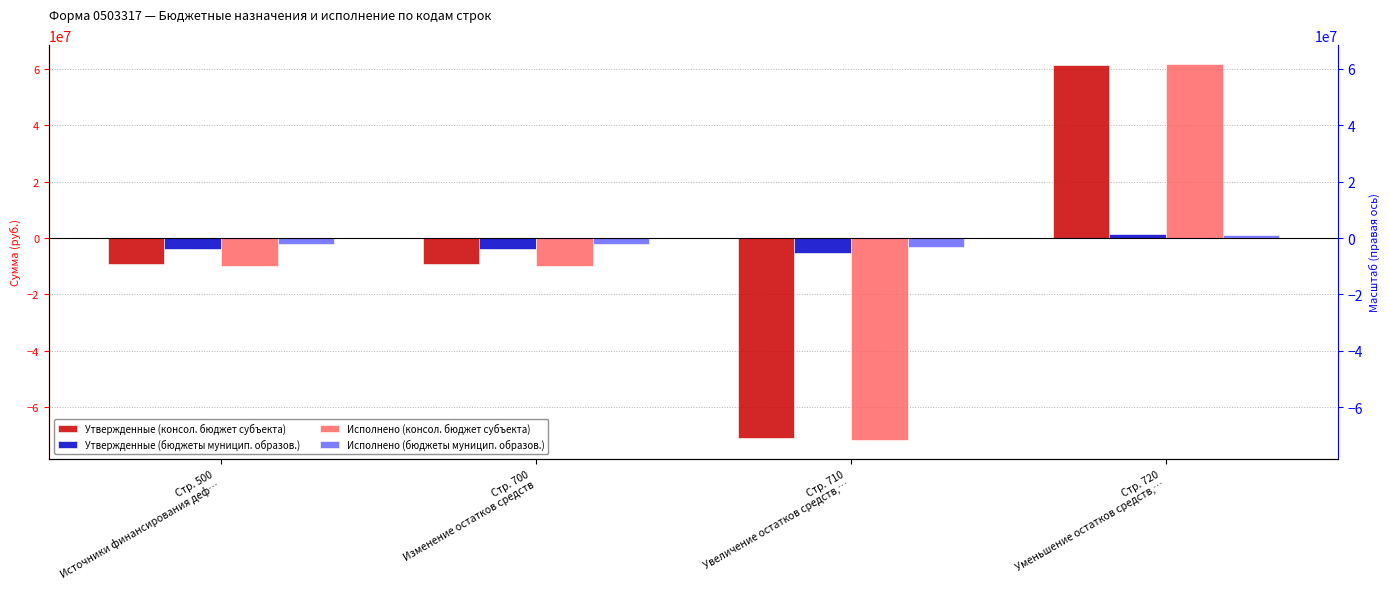

Where is Утвержденные (бюджеты муницип. образов.) nearest to the value -1916318?

Стр. 500
Источники финансирования деф…